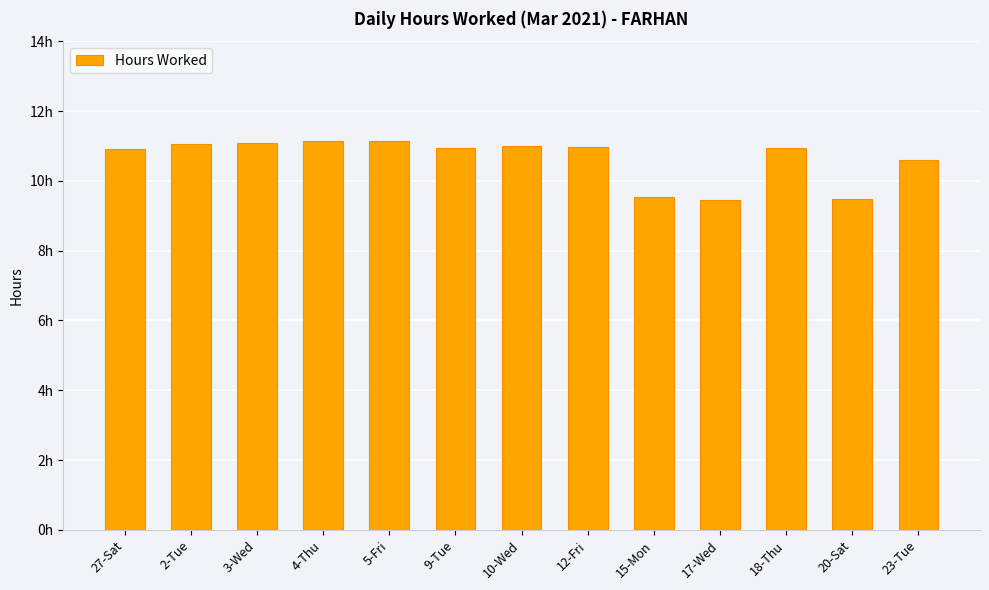

Does the chart contain any negative values?

No